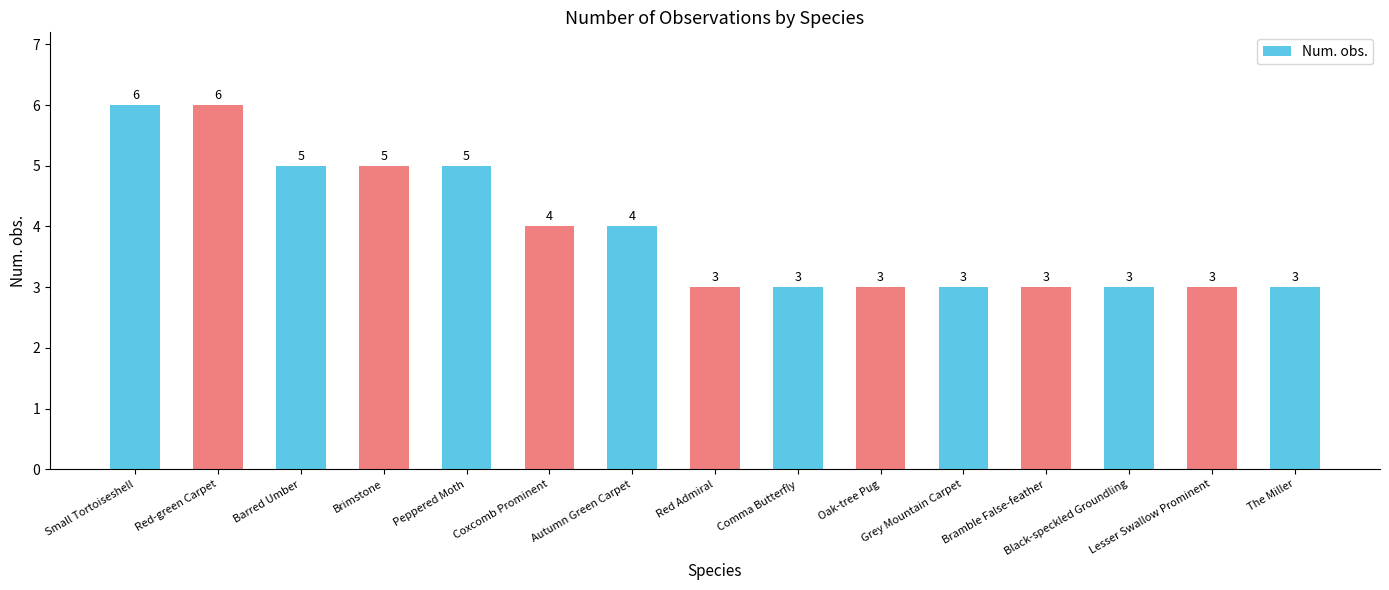

What is the label of the 6th bar from the left?

Coxcomb Prominent